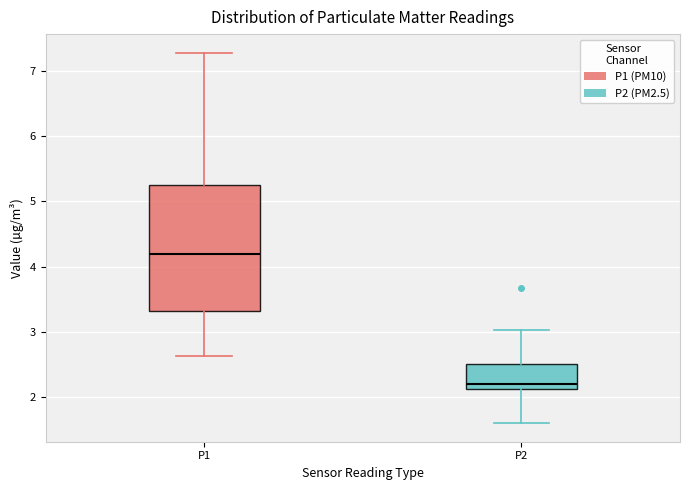

Where is the lower edge of the box for P2 on the y-axis? The values are not printed on the chart, so give them approximately, as read against the axis.

2.1